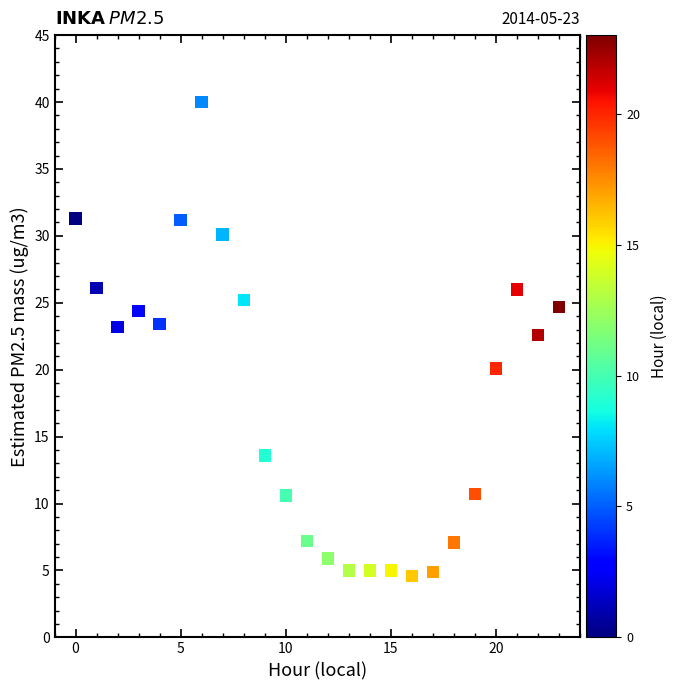

What is the range of Y values (max minus min)?

35.4